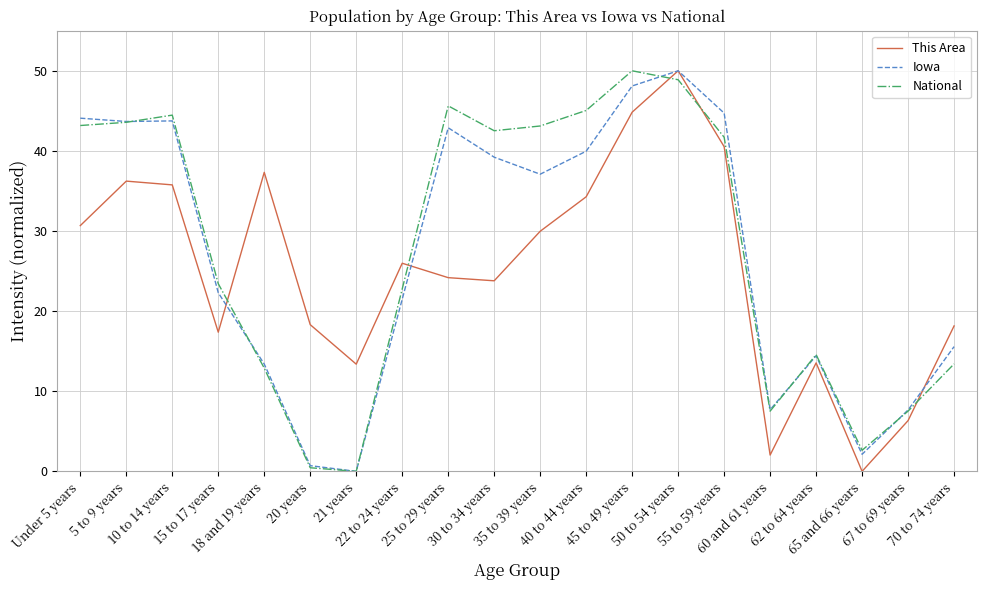

What are all the series names shown in the legend?

This Area, Iowa, National